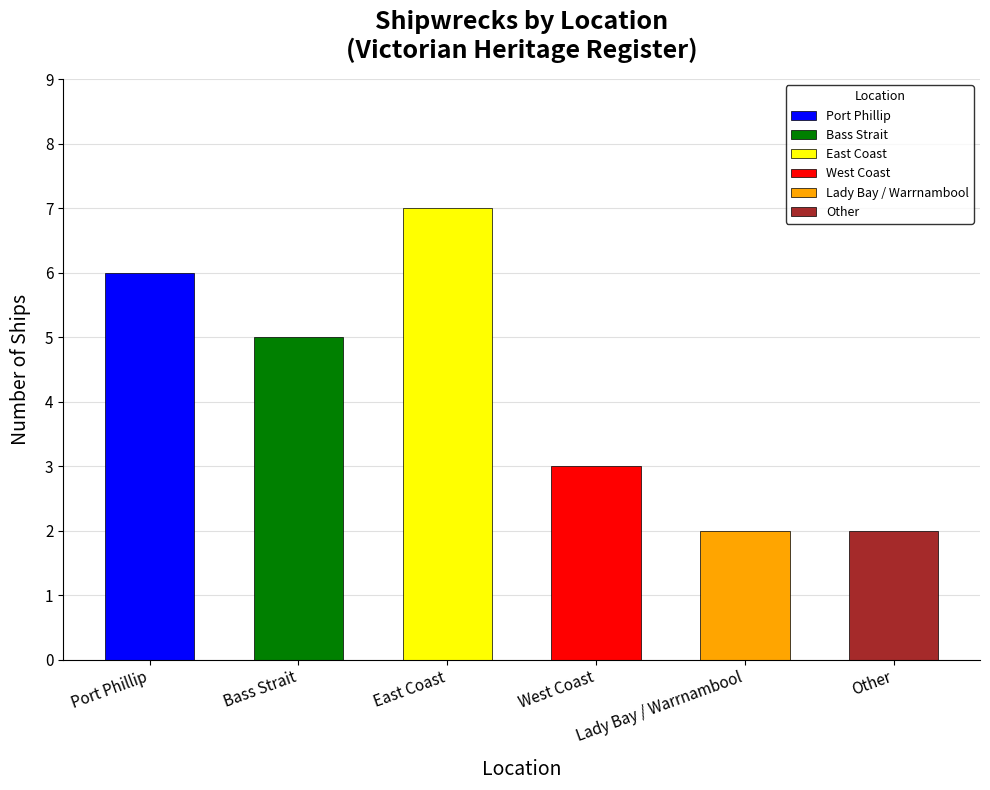

True or false: the data shows 2 at Lady Bay / Warrnambool.

True